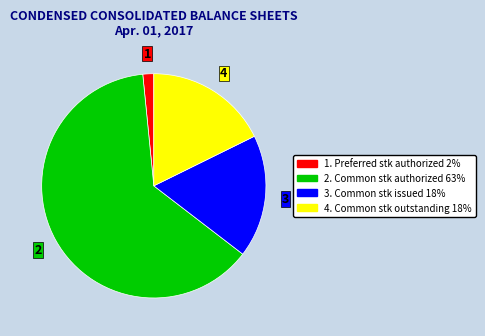

The 1. Preferred stk authorized 2% slice represents 2% of the pie. True or false?

True